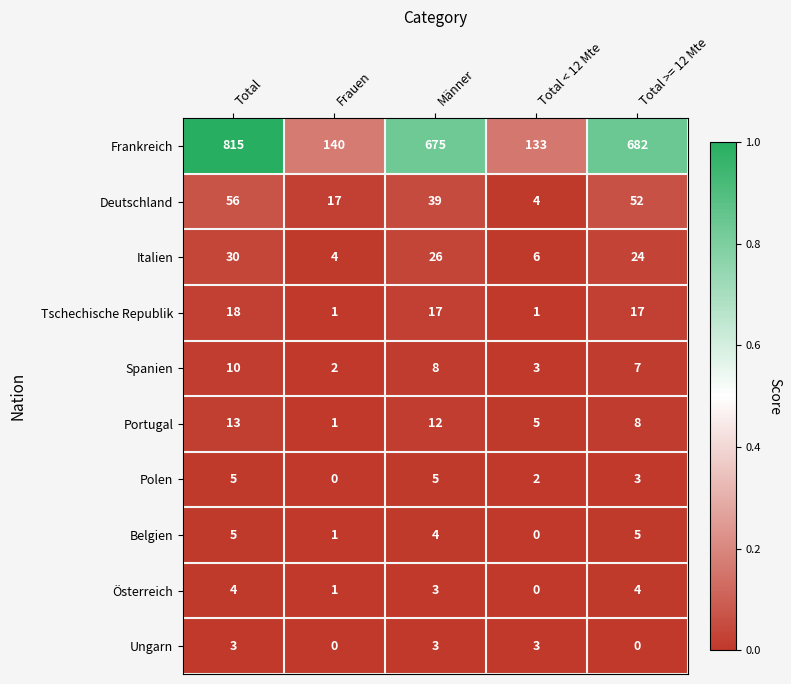

Rank the categories by Spanien value from highest to lowest.

Total, Männer, Total >= 12 Mte, Total < 12 Mte, Frauen